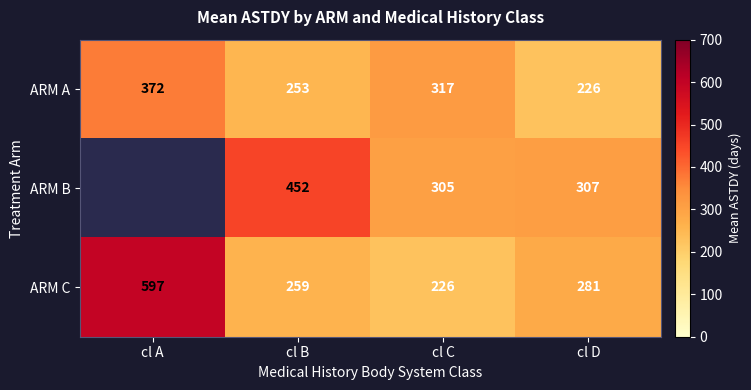

At cl B, list the series in order from largest to smallest.

ARM B, ARM C, ARM A